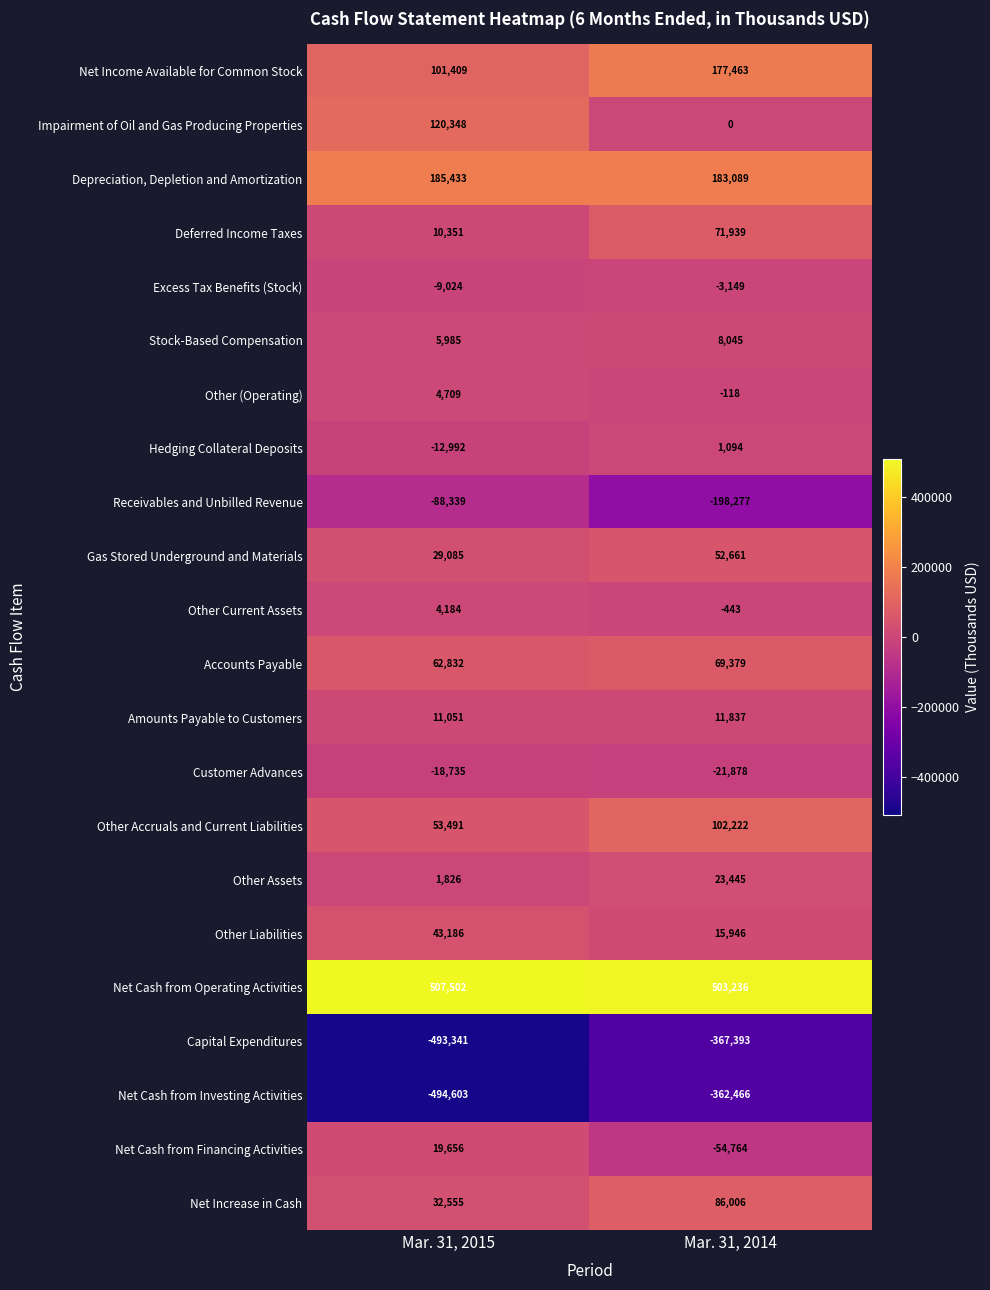

Where is Amounts Payable to Customers nearest to the value 11444?

Mar. 31, 2015